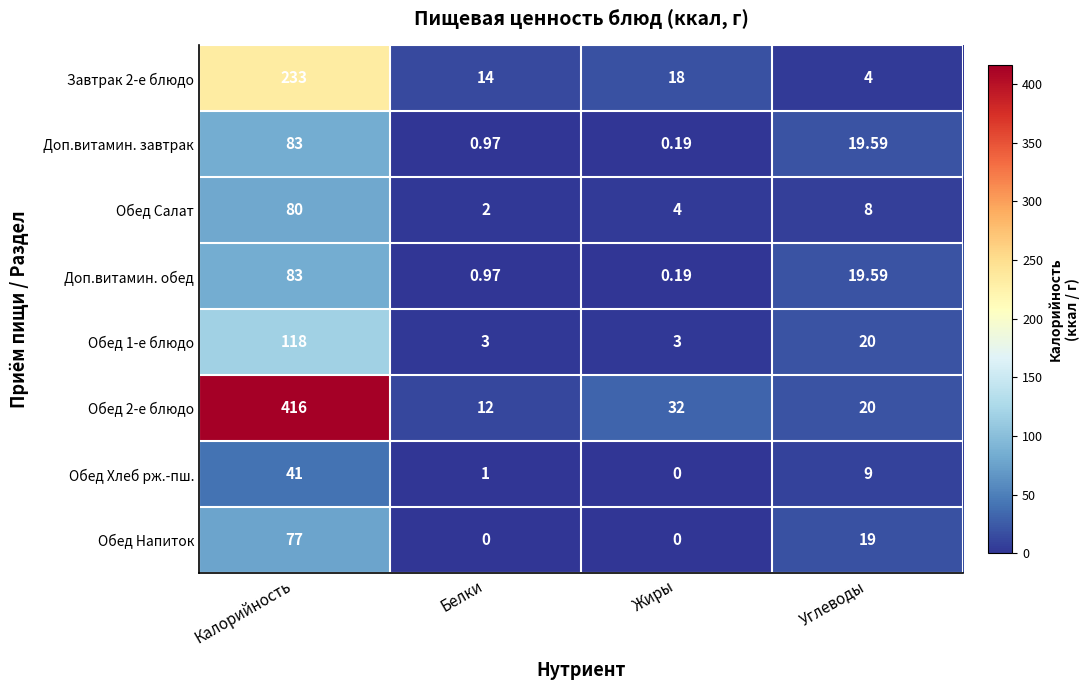

At which label is Обед Хлеб рж.-пш. closest to 20?

Углеводы